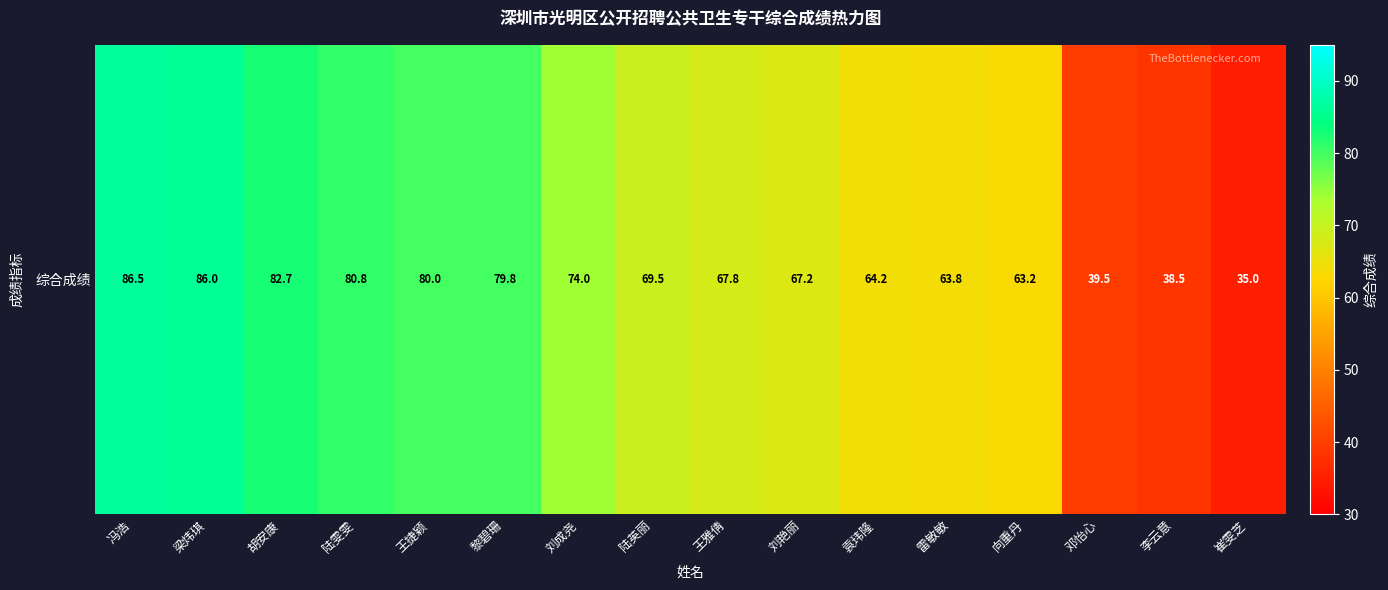

Which has a higher value, 冯浩 or 雷敏敏?

冯浩